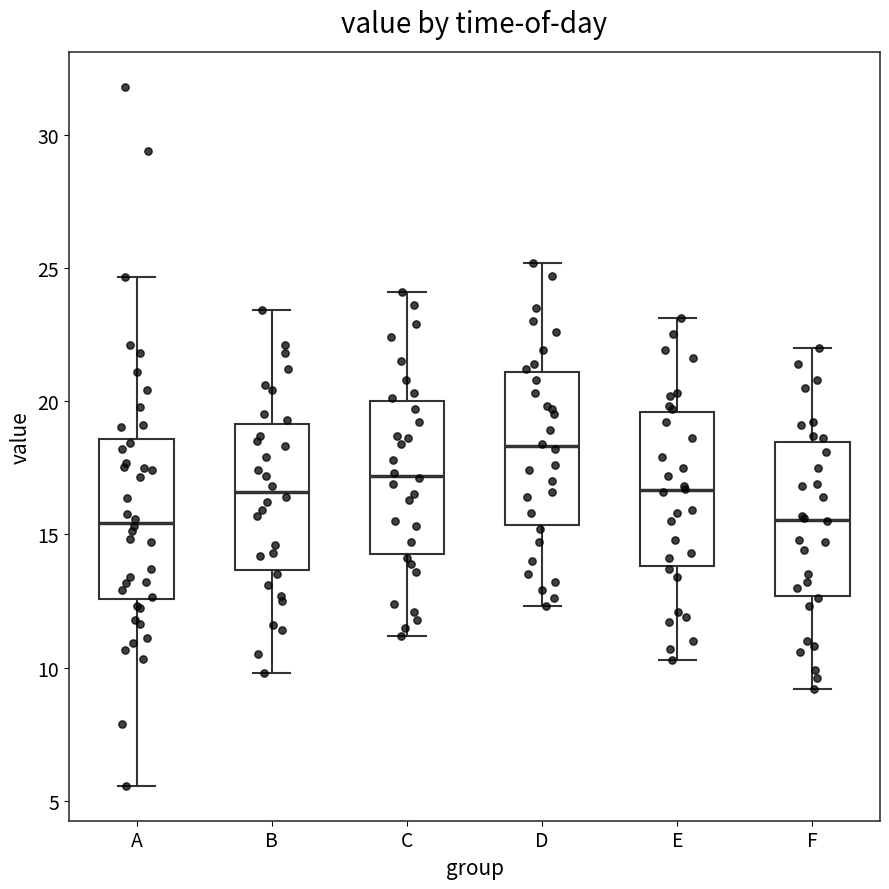

Where is the upper edge of the box for E on the y-axis? The values are not printed on the chart, so give them approximately, as read against the axis.

19.5